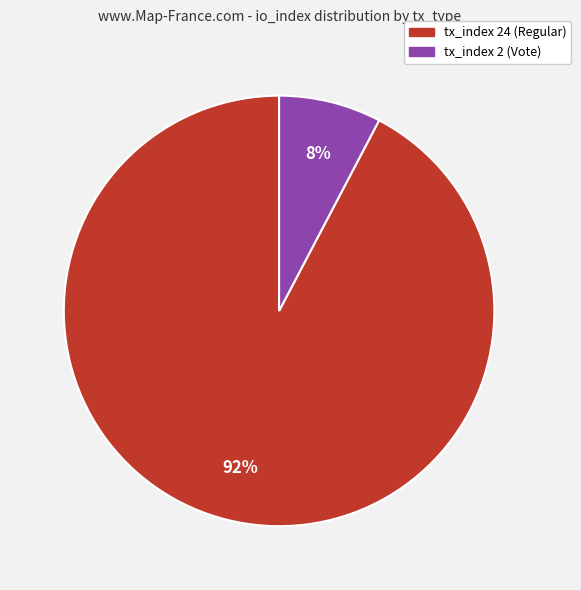

To the nearest percent, what percentage of the pie is tx_index 24 (Regular)?

92%